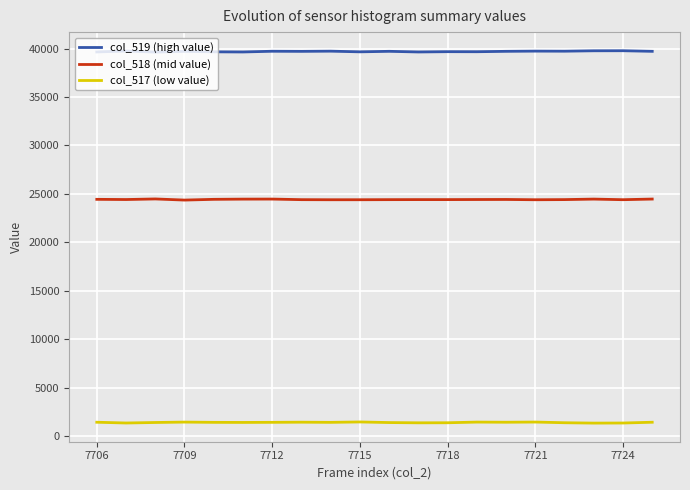

Rank the series by their maximum value, from highest to lowest.

col_519 (high value), col_518 (mid value), col_517 (low value)